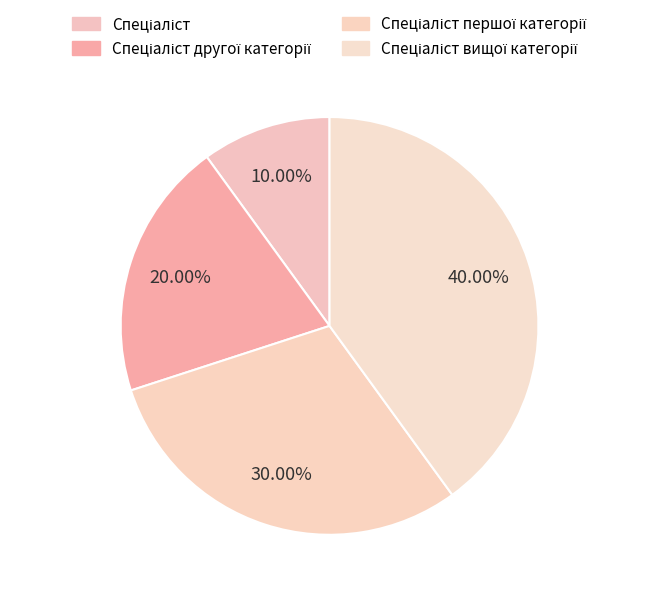

Count the number of slices in the pie.

4